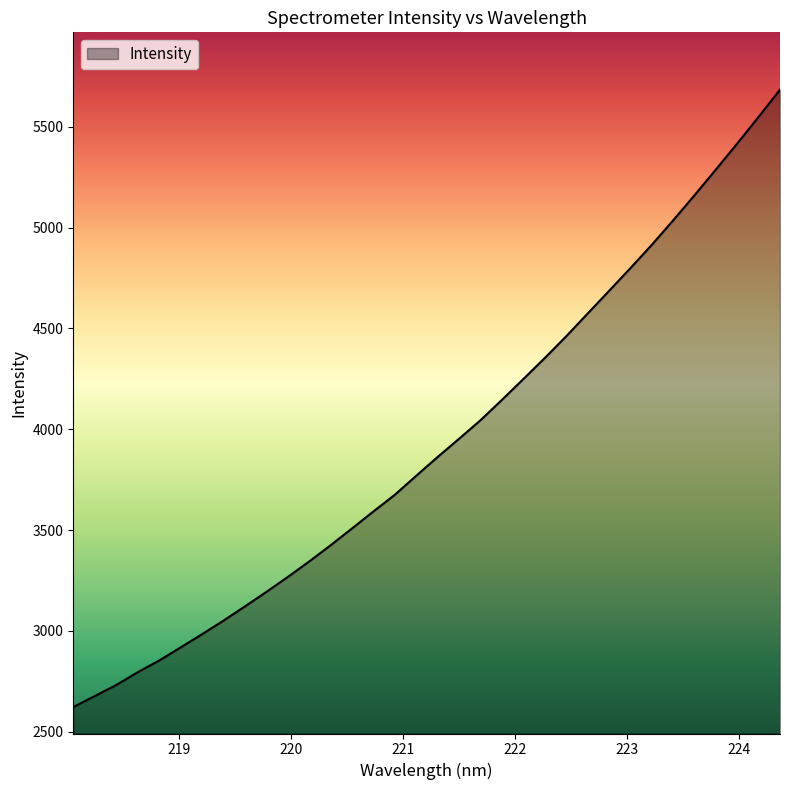

What is the difference between the maximum and minimum values?

3061.8